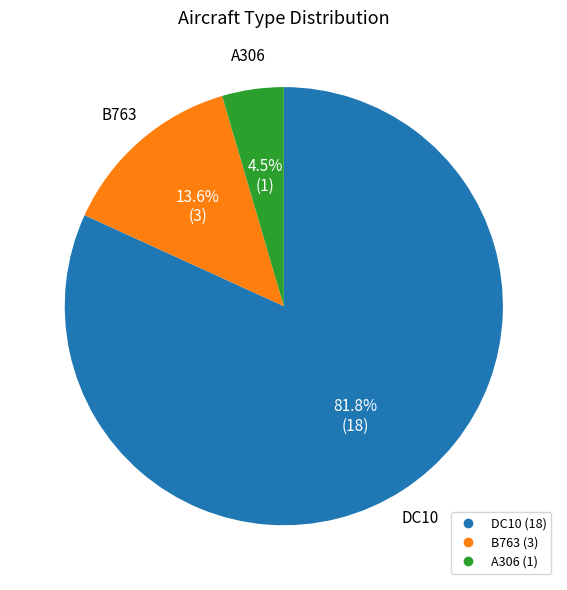

Approximately how many times larger is the value at DC10 compared to B763?

6.0